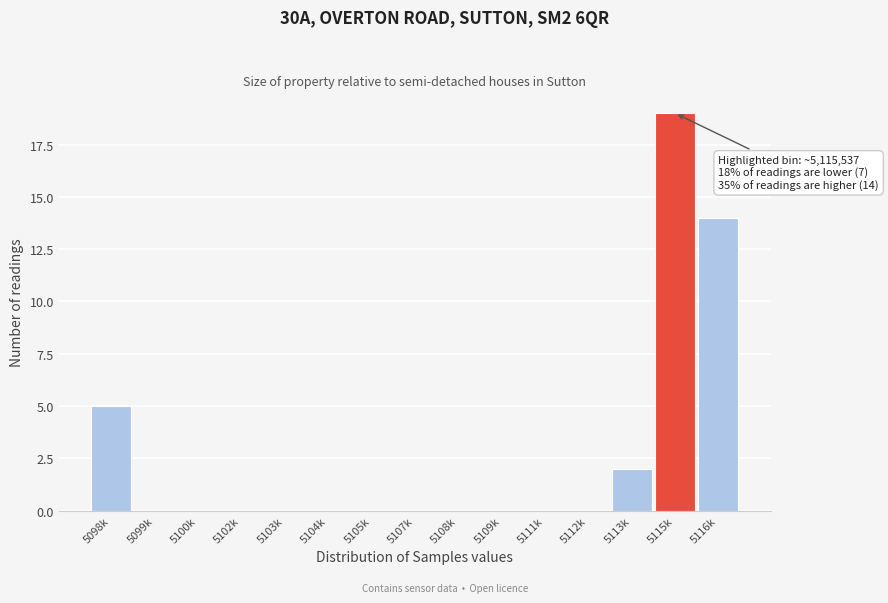

Reading left to right, list all the values displayed in this chart.

5098k=5	5099k=0	5100k=0	5102k=0	5103k=0	5104k=0	5105k=0	5107k=0	5108k=0	5109k=0	5111k=0	5112k=0	5113k=2	5115k=19	5116k=14